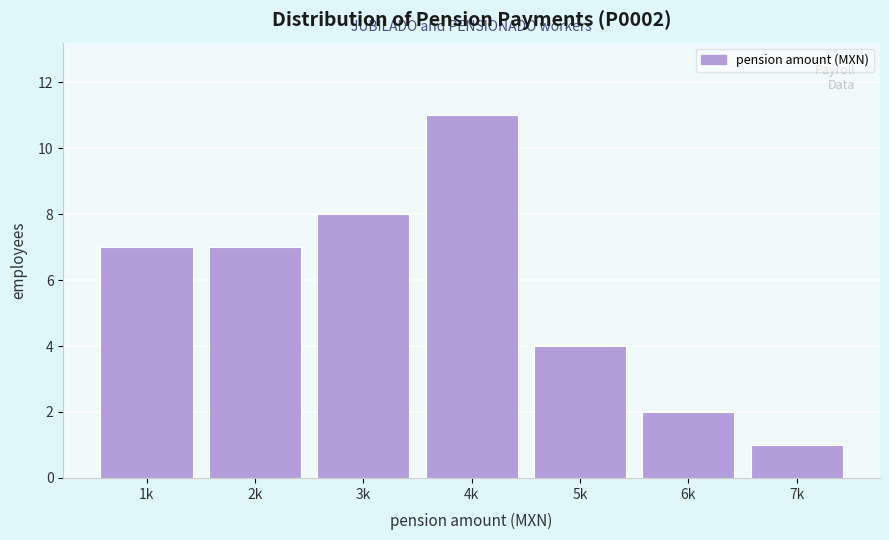

Reading right to left, list all the values displayed in this chart.

7k=1	6k=2	5k=4	4k=11	3k=8	2k=7	1k=7